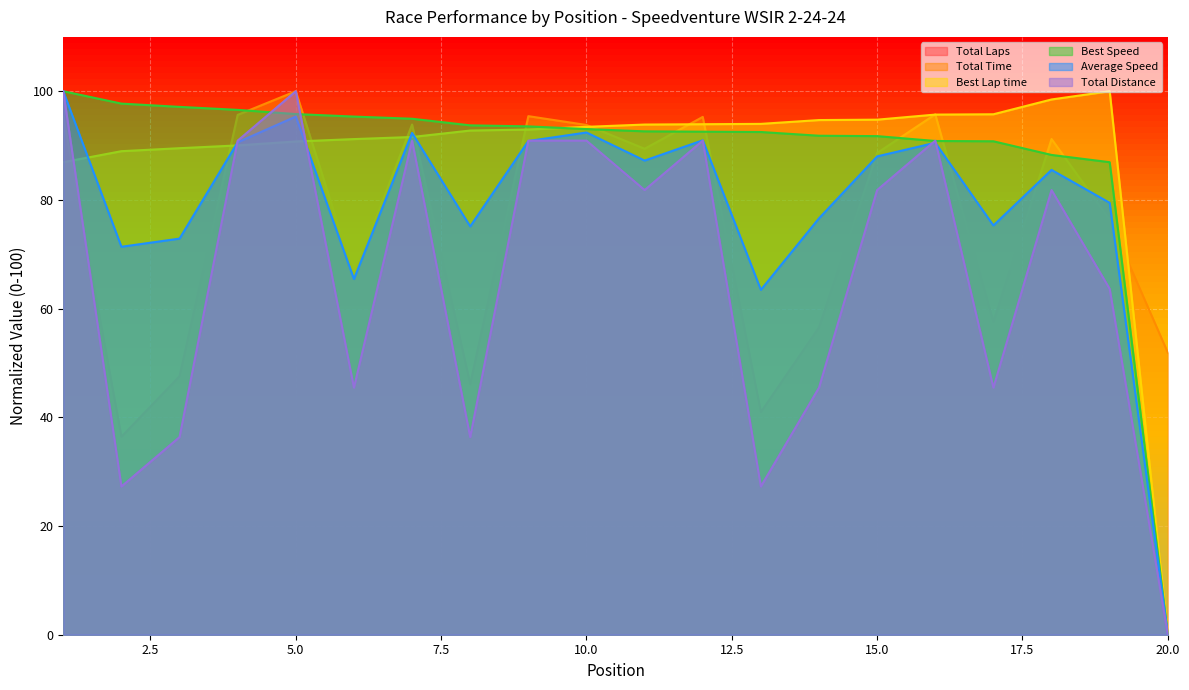

Which series has the largest total across all categories?

Best Speed